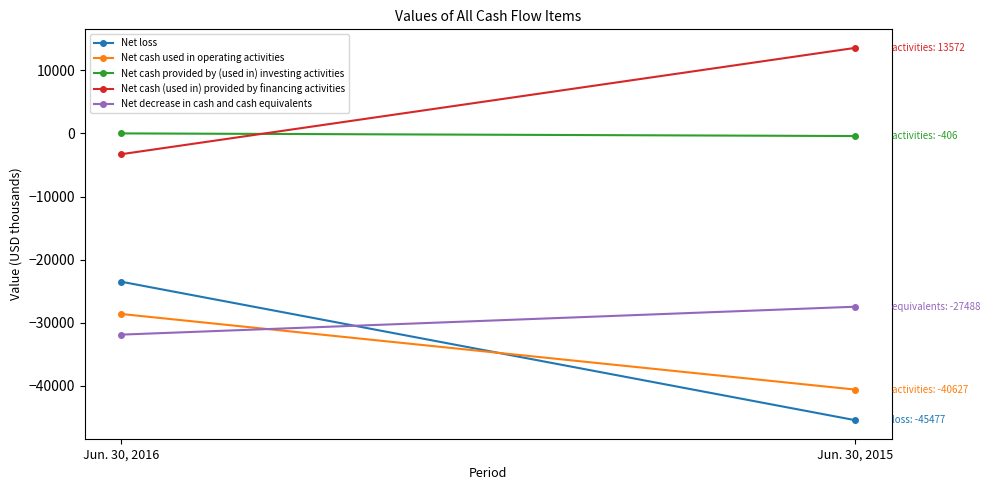

What is the difference between the Net cash (used in) provided by financing activities values at Jun. 30, 2015 and Jun. 30, 2016?

16855